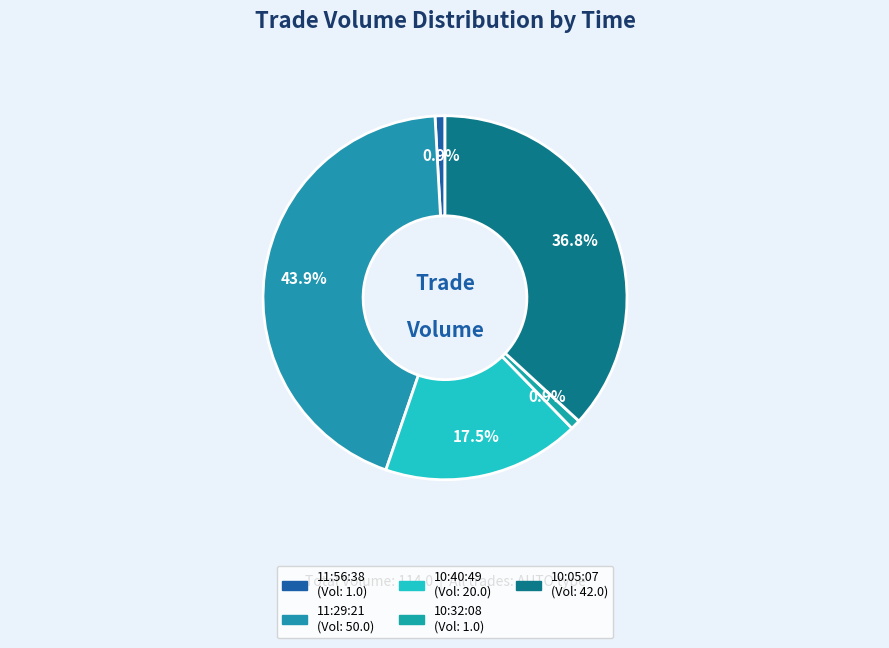

True or false: 10:32:08 accounts for 11% of the total.

False